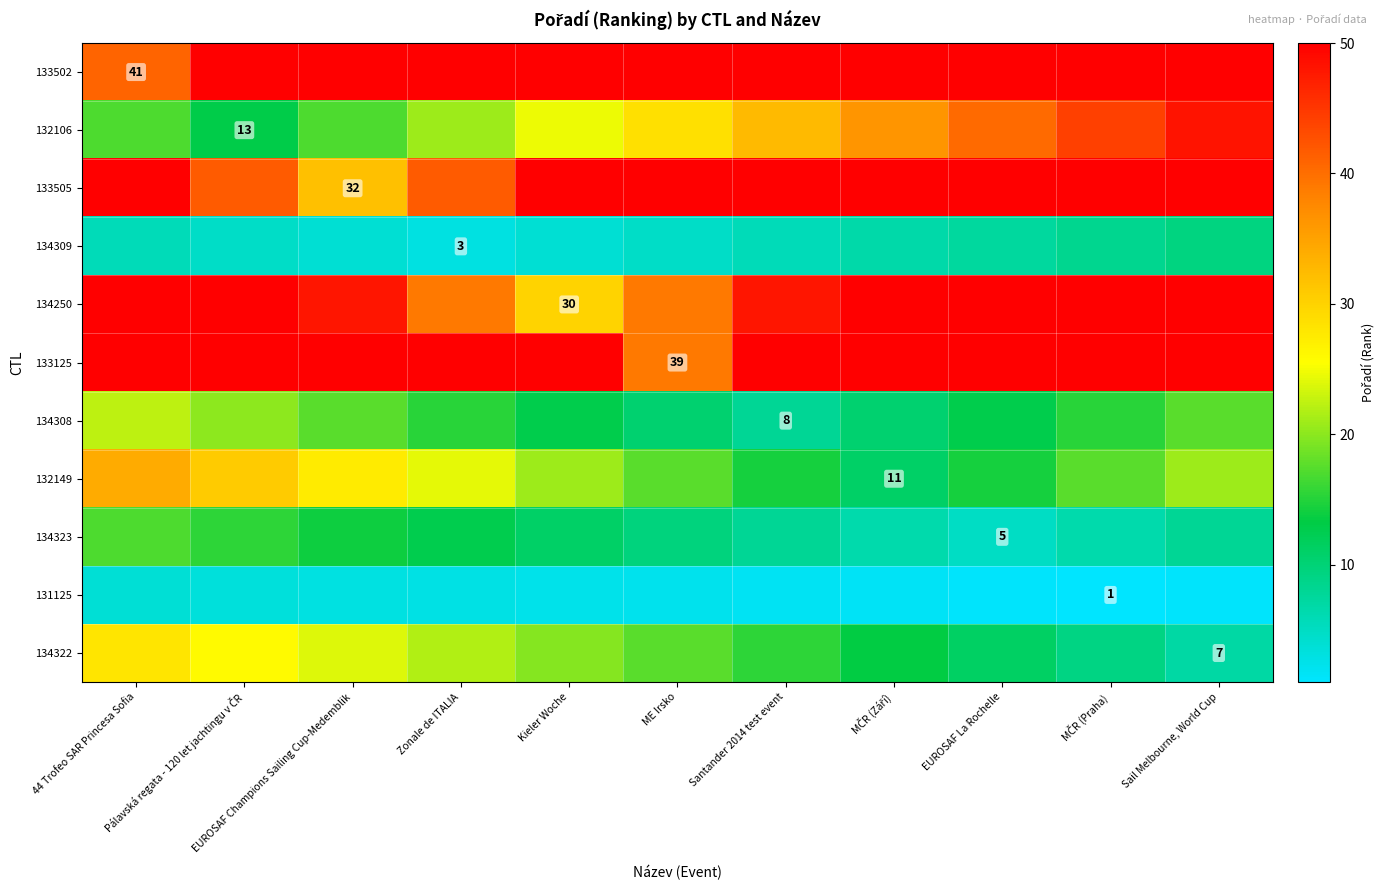

Is it true that 133502 equals 202.9 at MČR (Září)?

False